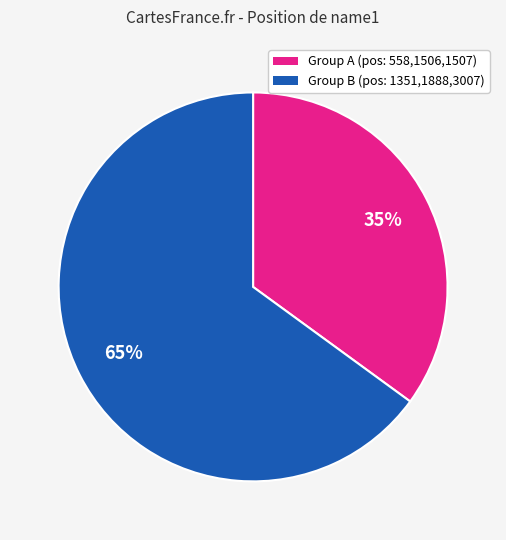

Does any single category account for the majority?

Yes